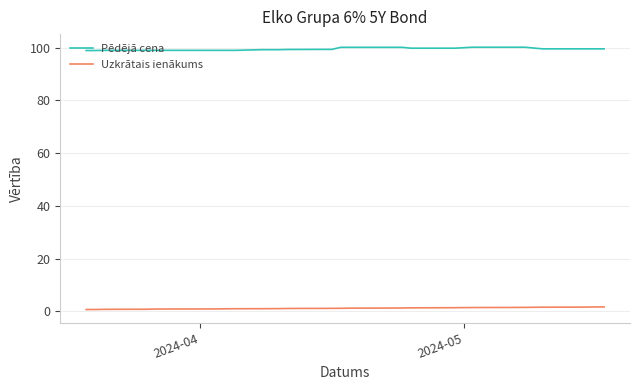

Does the chart display data point markers on the line(s)?

No